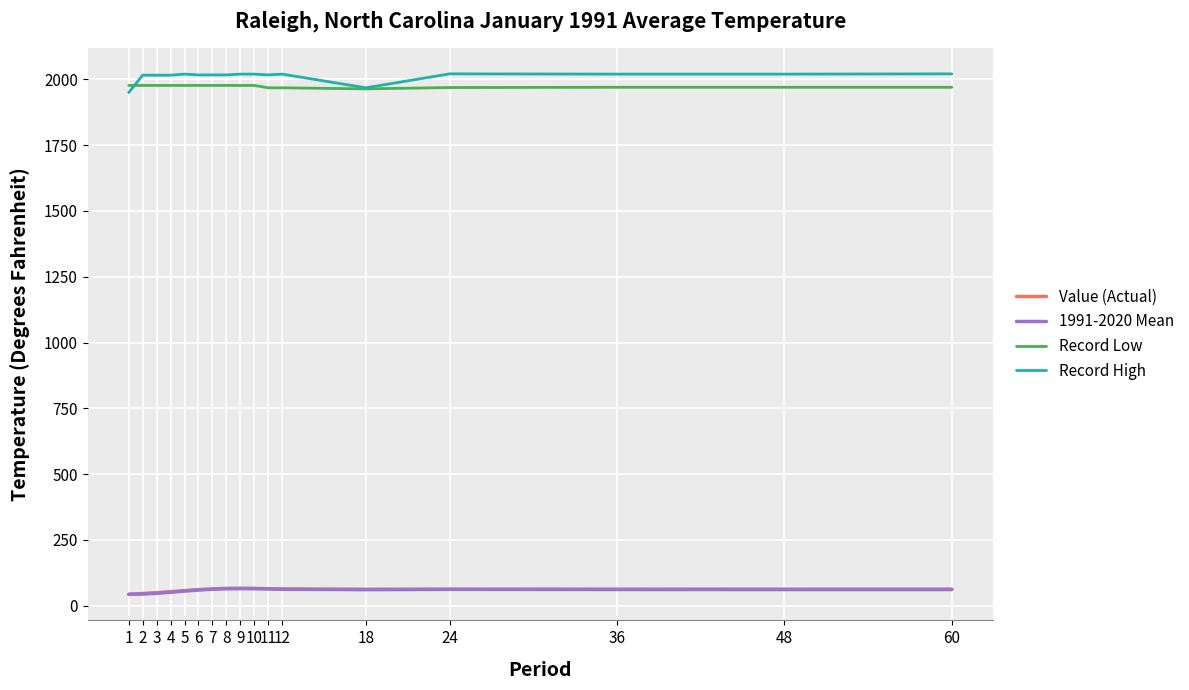

True or false: Record High and Value (Actual) intersect in this chart.

False